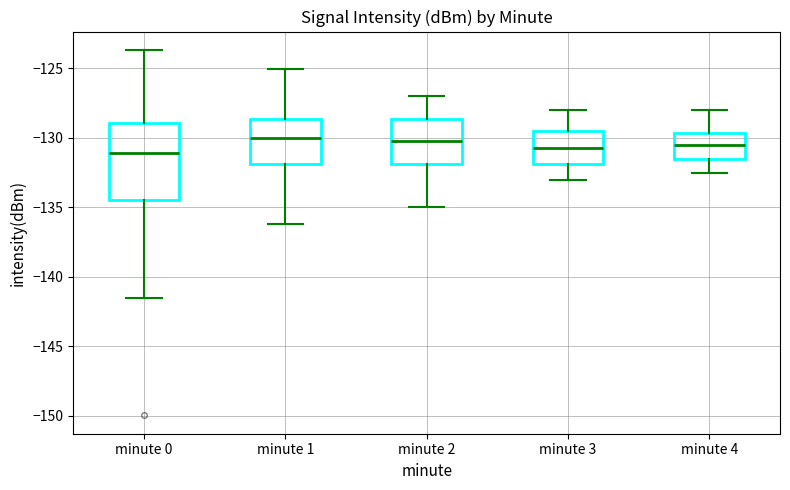

Which box is the tallest, from its lower edge to its upper edge?

minute 0